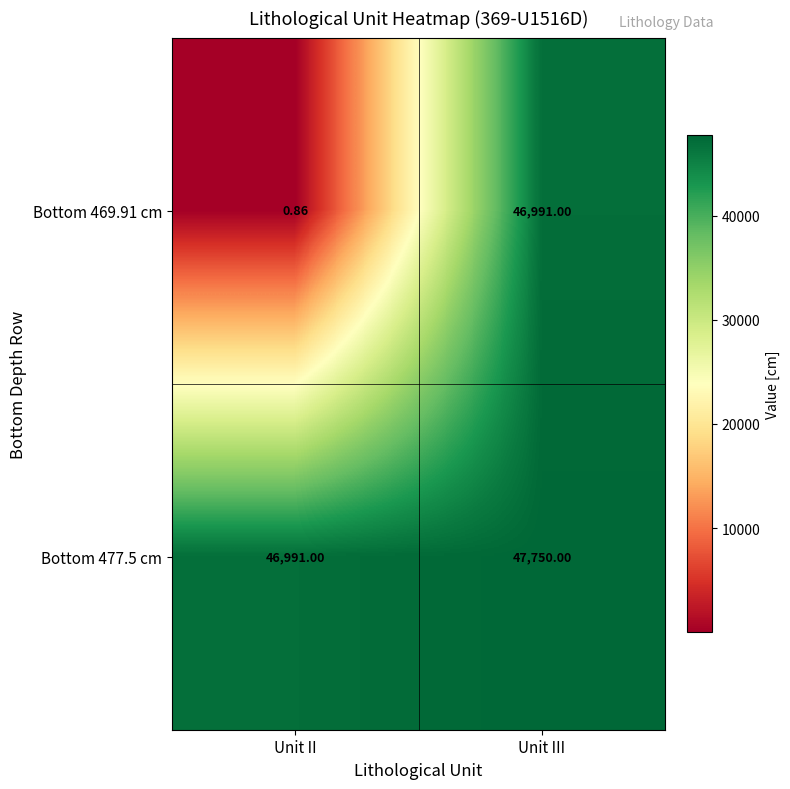

Rank the categories by Bottom 469.91 cm value from highest to lowest.

Unit III, Unit II